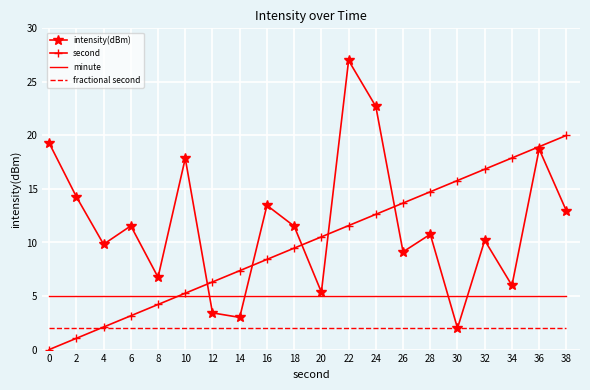

What are all the series names shown in the legend?

intensity(dBm), second, minute, fractional second